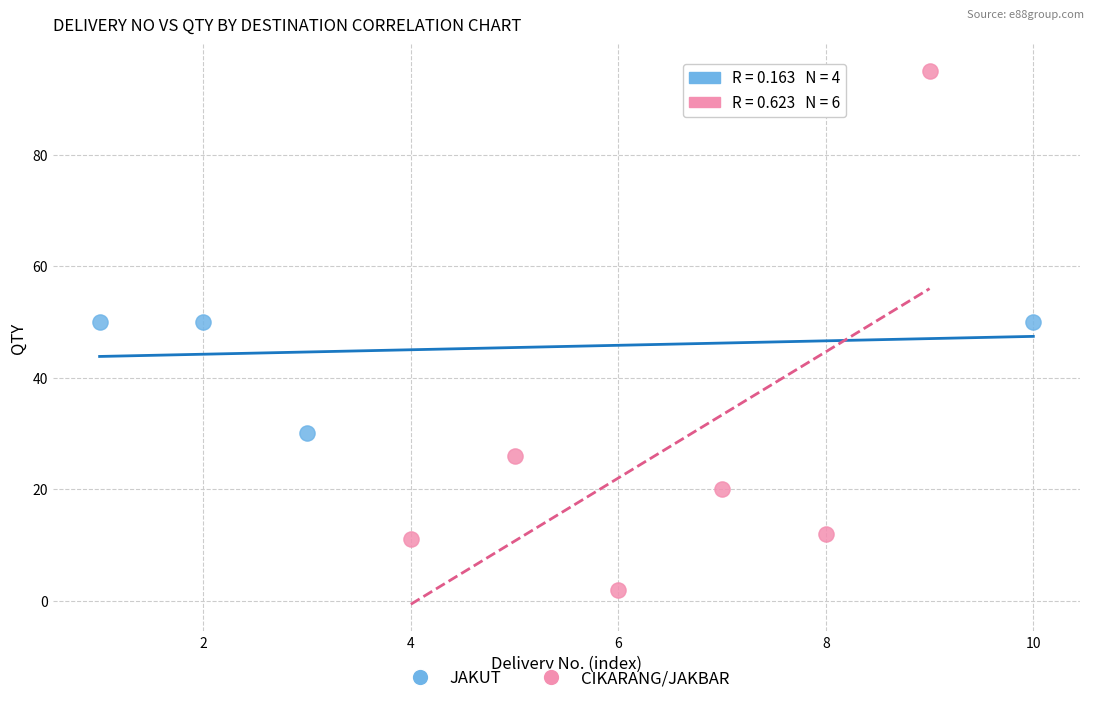

Which series has the largest Y range (max minus min)?

CIKARANG/JAKBAR